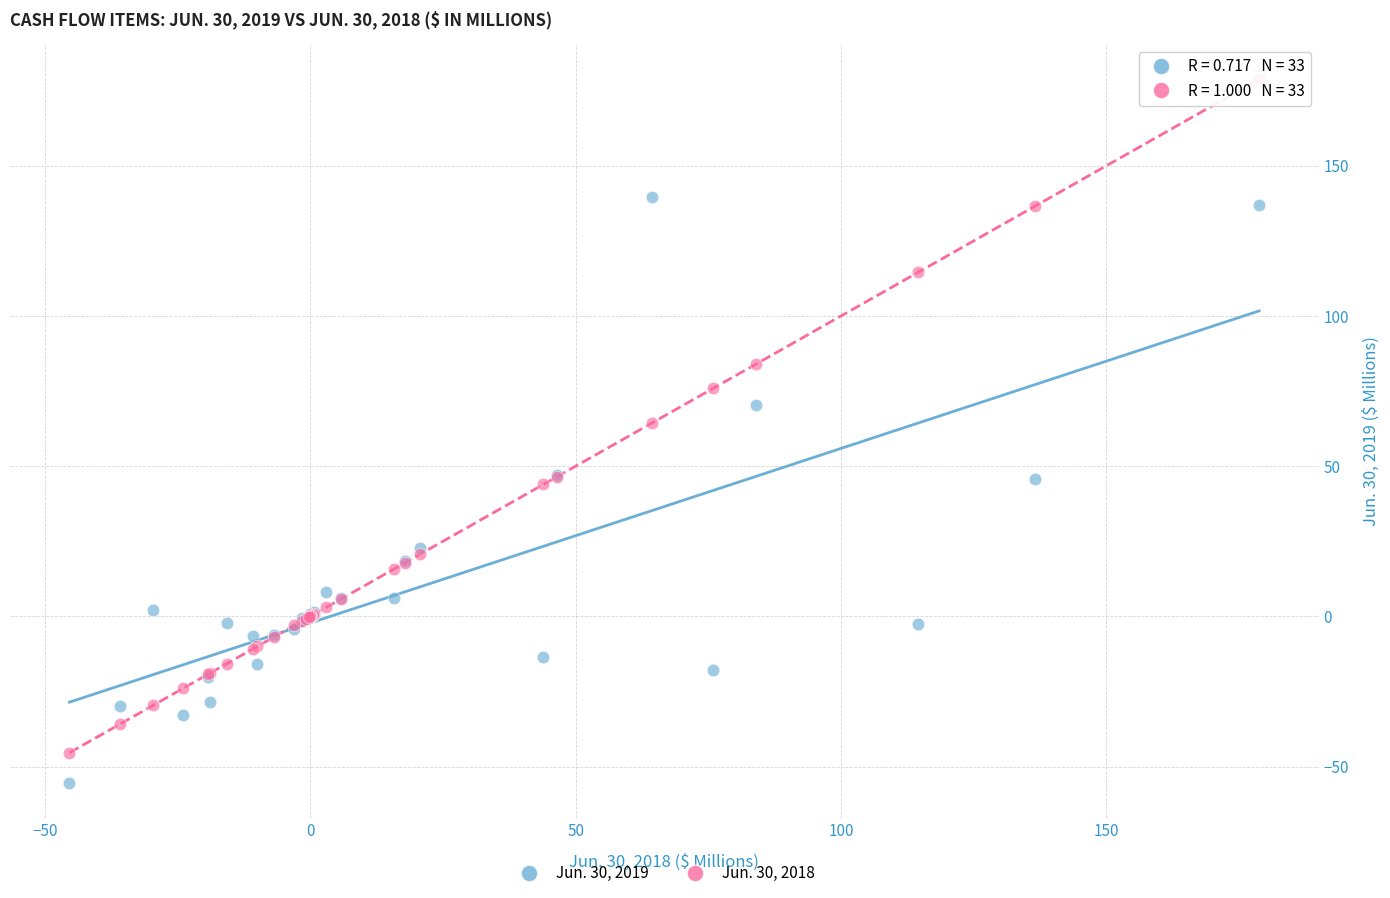

Across all series, what Y value is closest to 61?

64.3